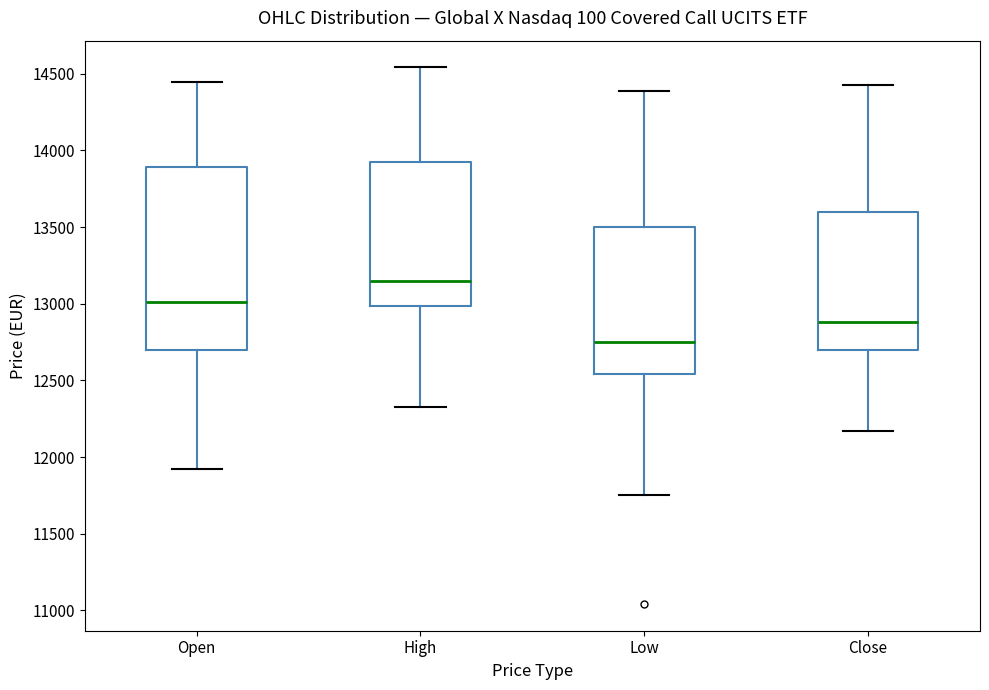

Reading left to right, read every box against the y-axis: the position of its median line, the range the box covers, and the ends of its whiskers. The values are not printed on the chart, so give them approximately, as read against the axis.

Open: median 13000, box 12700 to 13900, whiskers 11900 to 14450
High: median 13150, box 13000 to 13900, whiskers 12350 to 14550
Low: median 12750, box 12550 to 13500, whiskers 11750 to 14400
Close: median 12900, box 12700 to 13600, whiskers 12150 to 14450